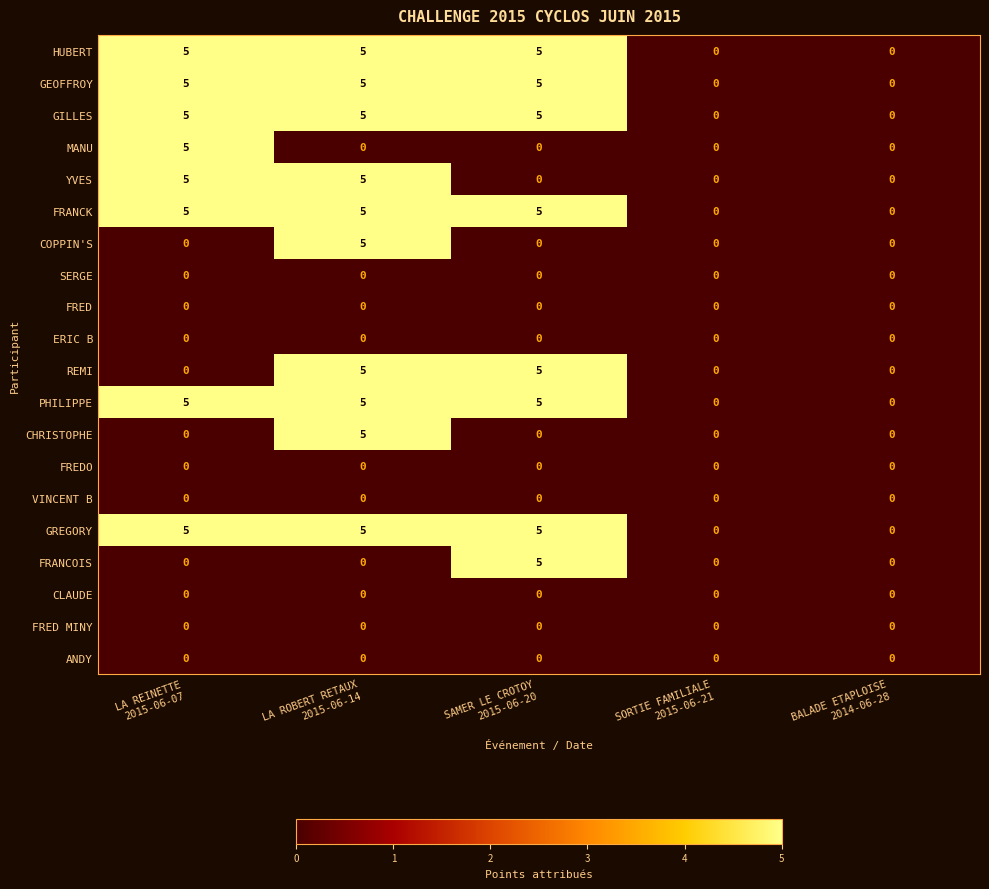

Count the GEOFFROY values in the range 0 to 5.

5